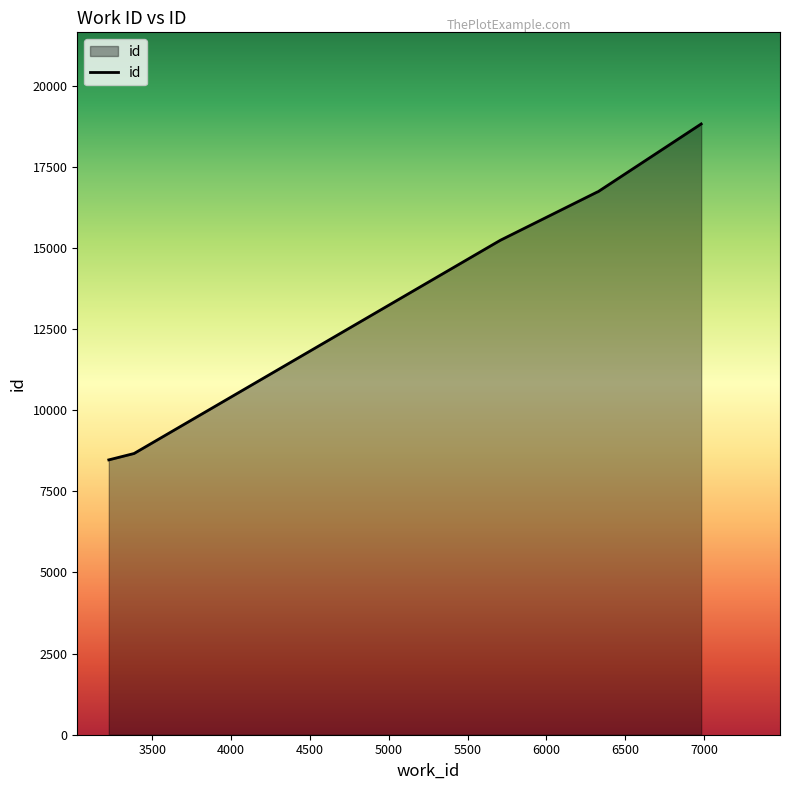

What is the difference between the second highest and second lowest values?

8064